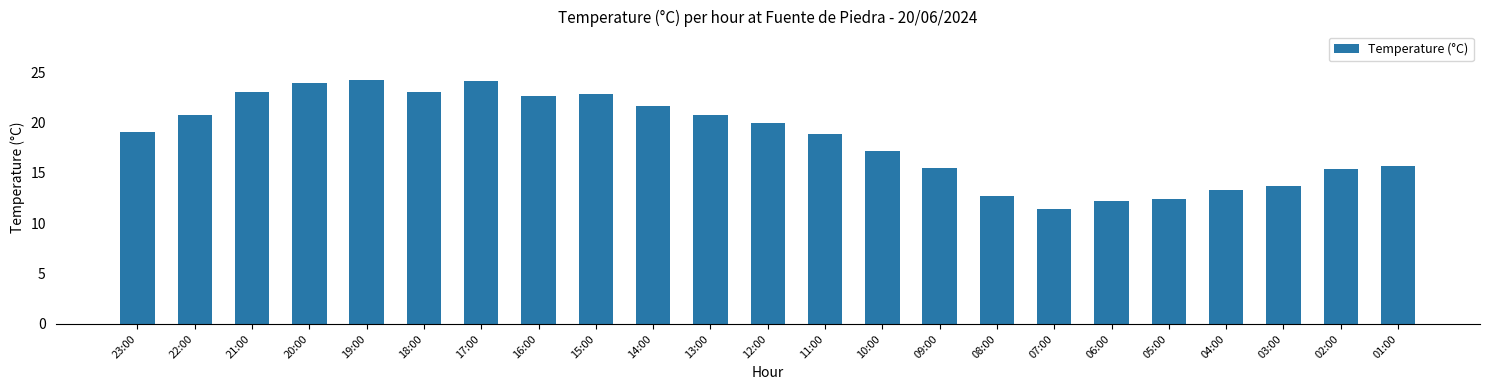

Approximately how many times larger is the value at 10:00 compared to 09:00?

1.1